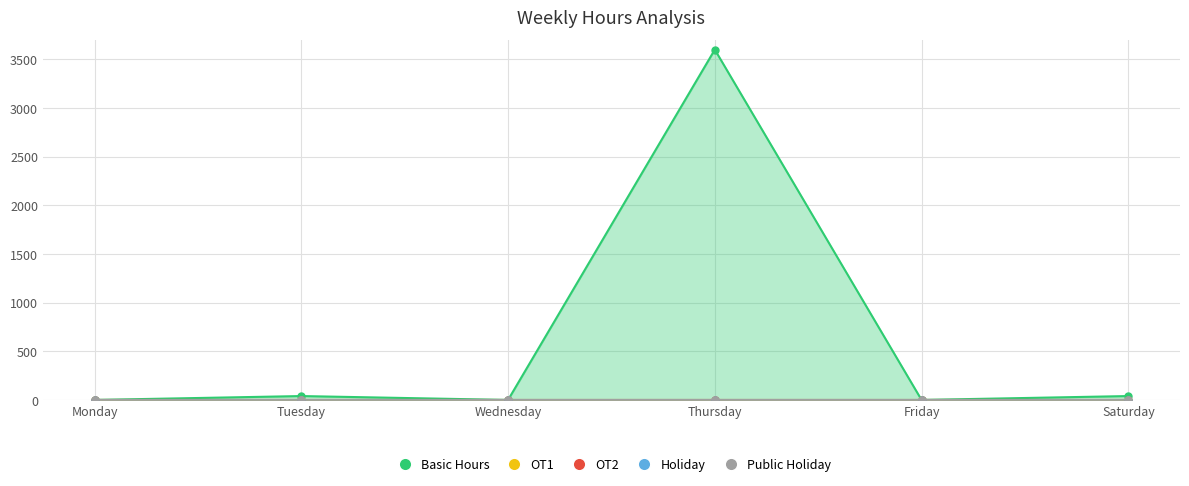

At which label does Public Holiday reach its peak?

Monday